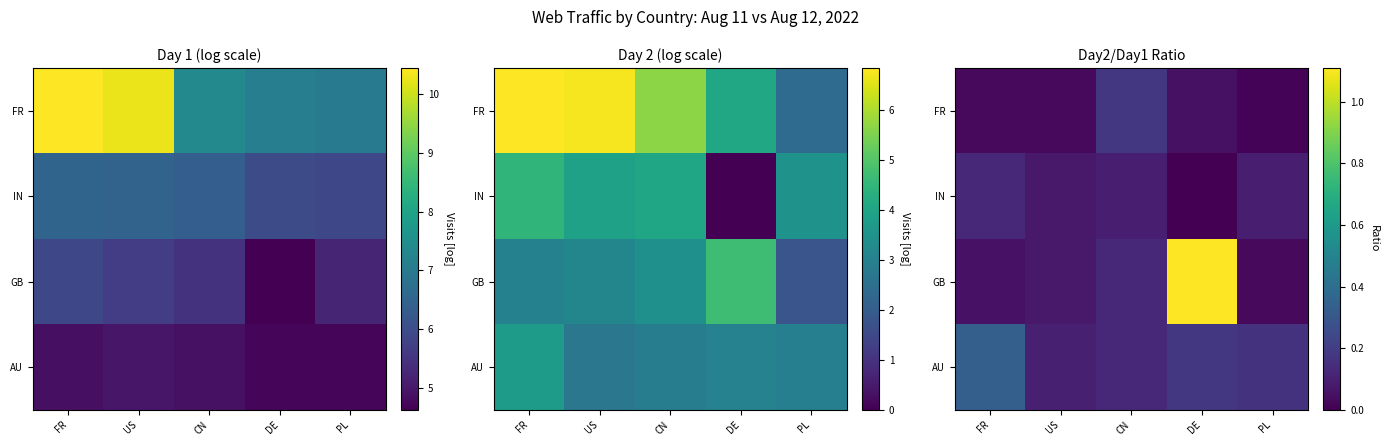

What is the difference between the maximum and minimum values in the FR series?

0.2